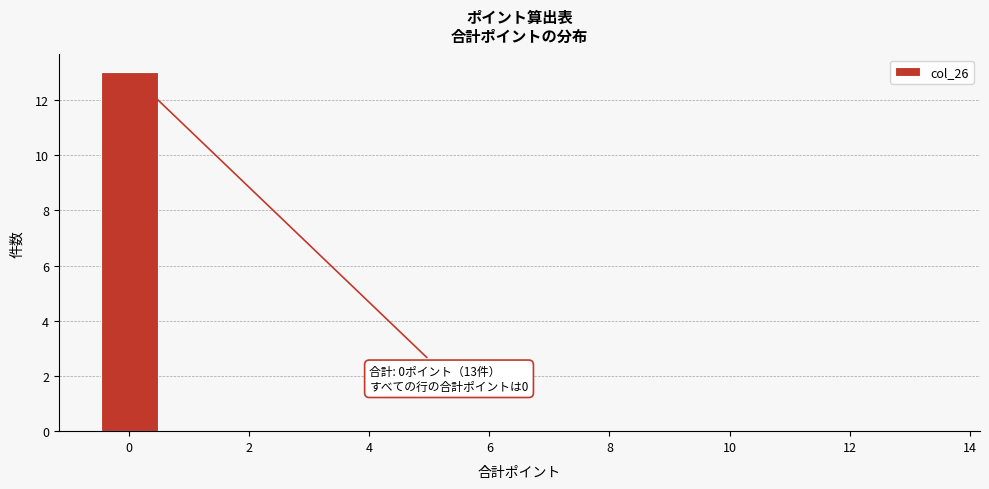

Over which range of the x-axis is the bar tallest?

-0.5 to 0.5